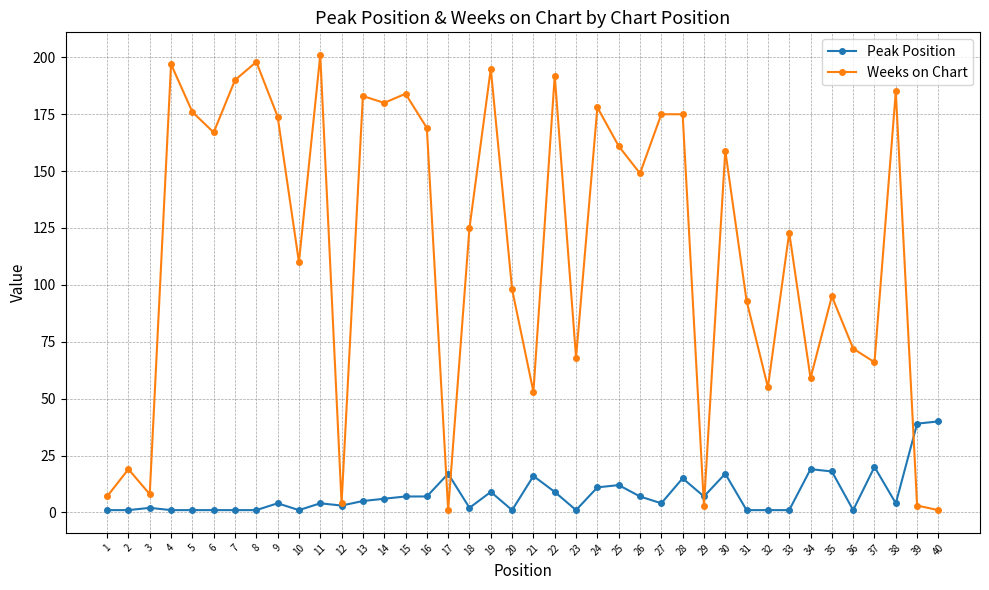

Where is Weeks on Chart nearest to the value 101?

20